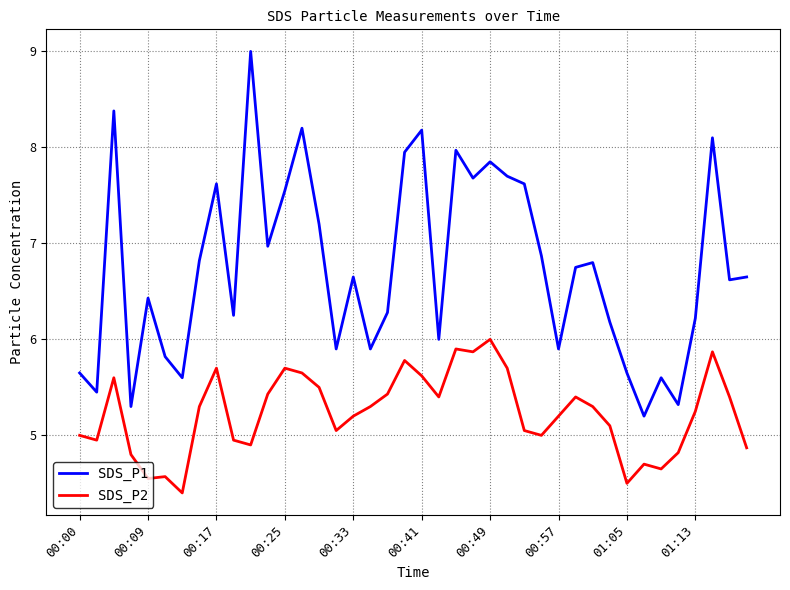

What is the minimum value shown in the chart?

4.4